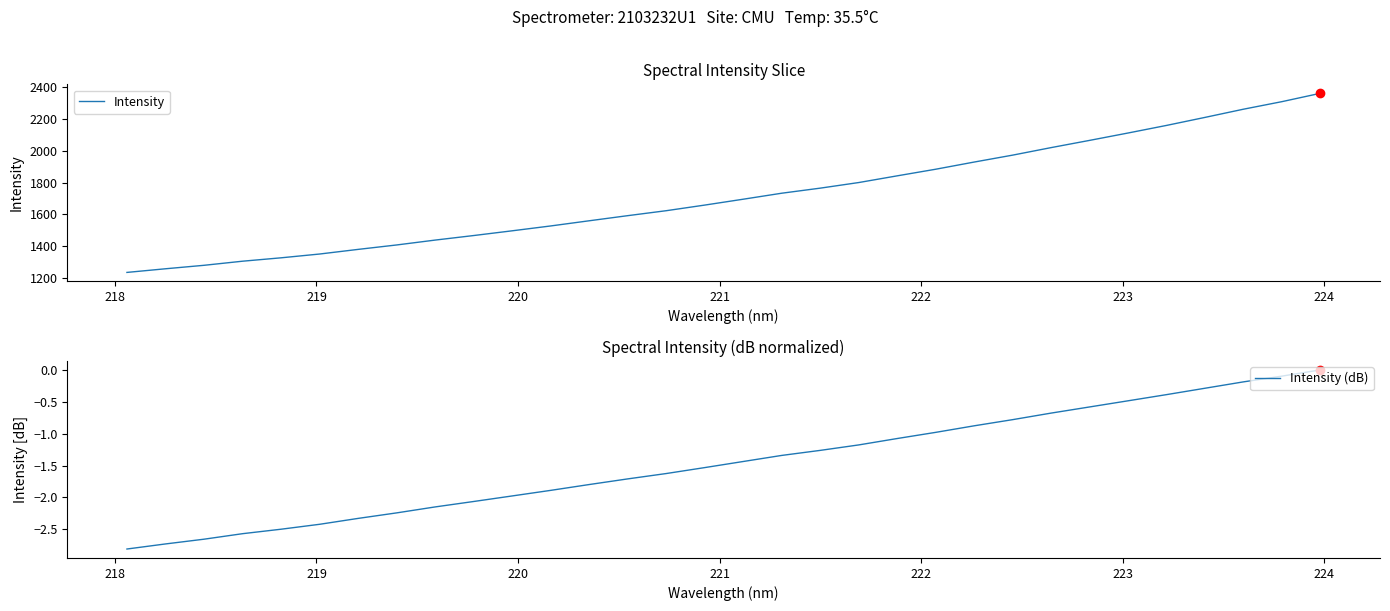

What is the lowest value of the Intensity series?

1236.0